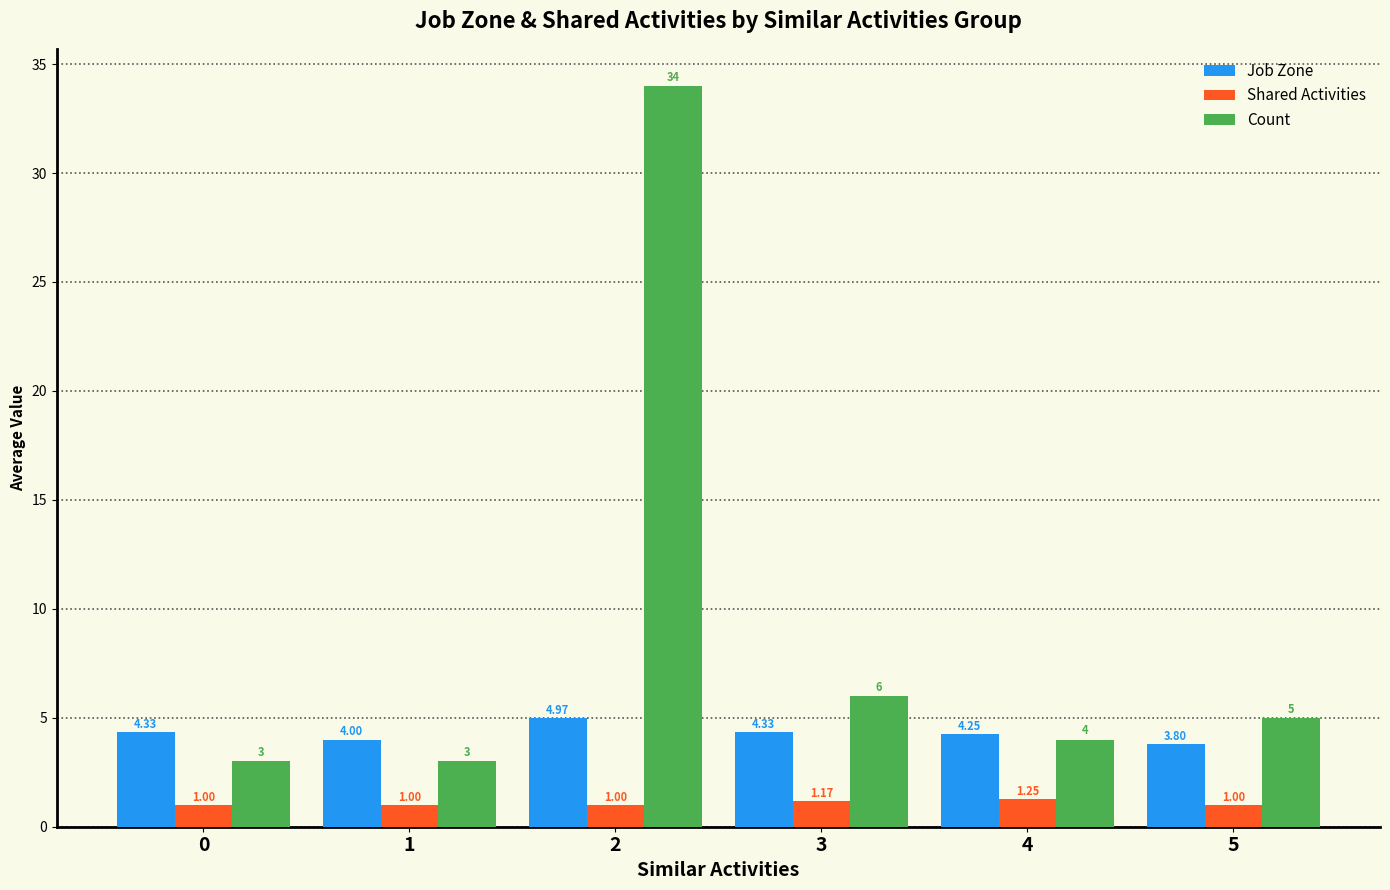

What is the value of the Job Zone bar at the 2nd from the left?

4.0